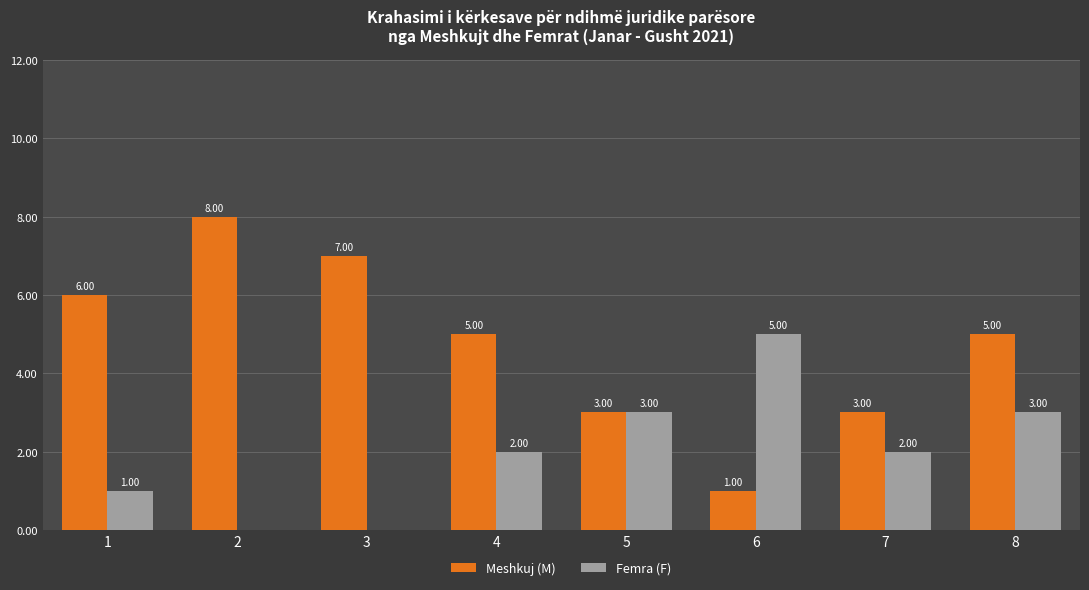

What is the sum of all Femra (F) values?

16